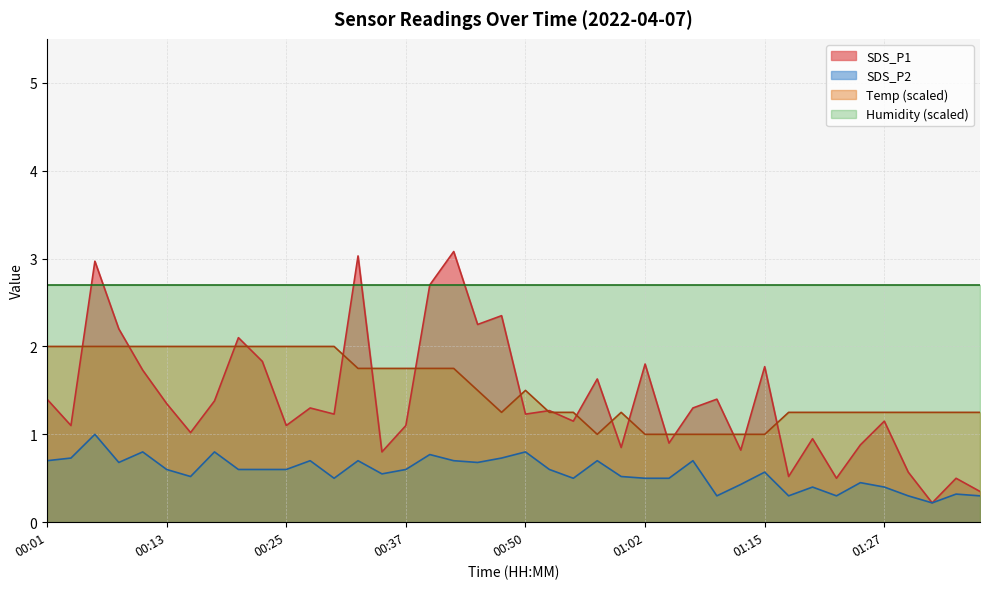

How many interior local valleys does the Temp series have?

2